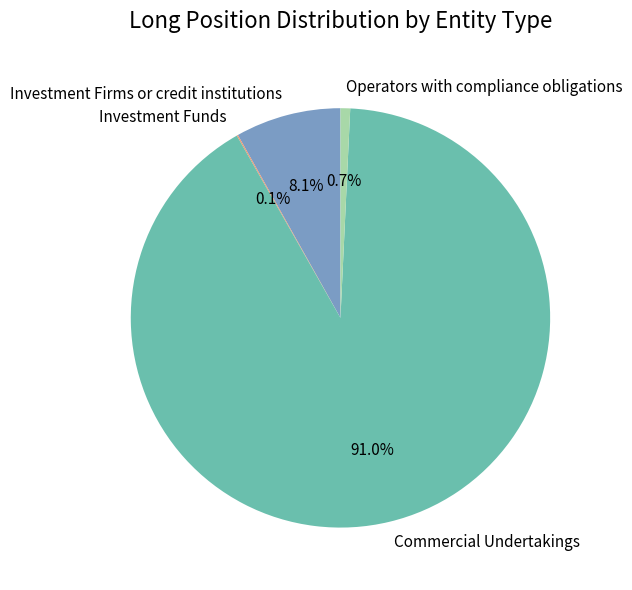

Approximately how many times larger is the value at Commercial Undertakings compared to Investment Firms or credit institutions?

11.2